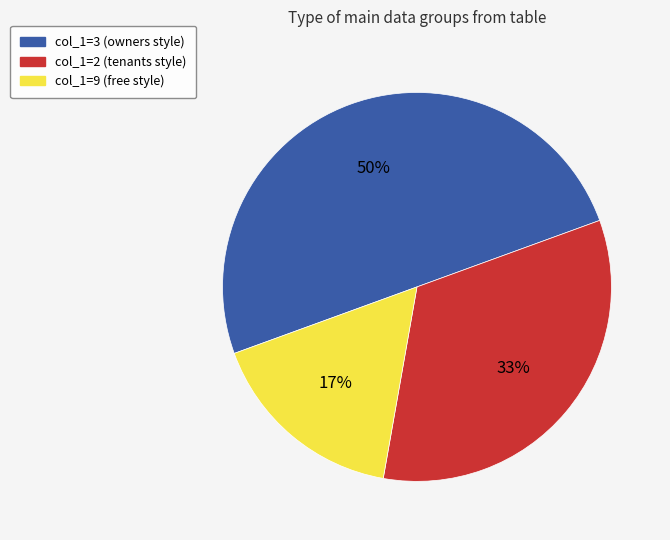

To the nearest percent, what is the average slice percentage?

33%